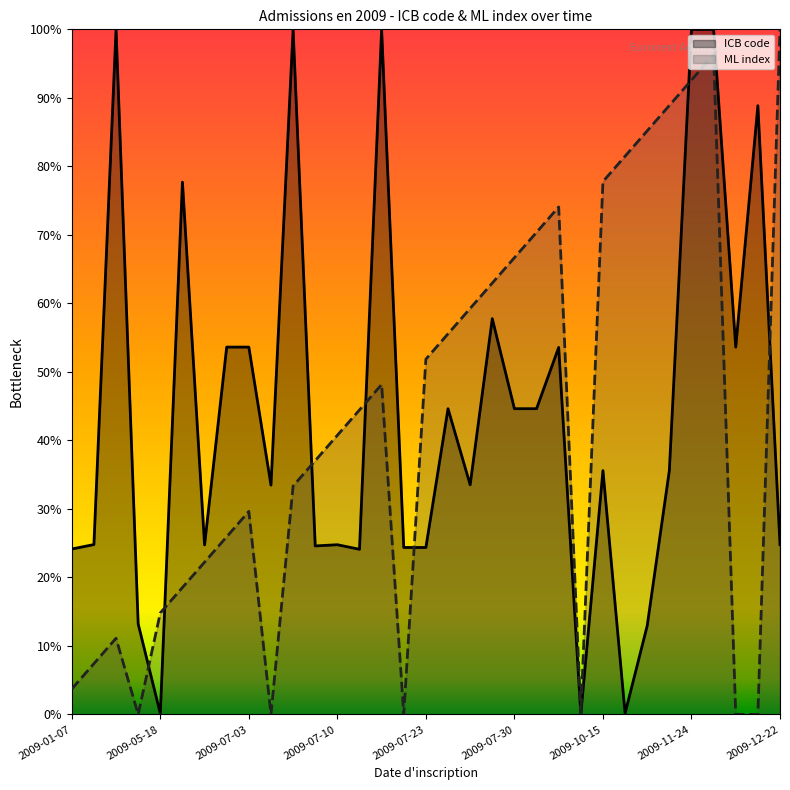

True or false: ML index and ICB code cross at least once.

True